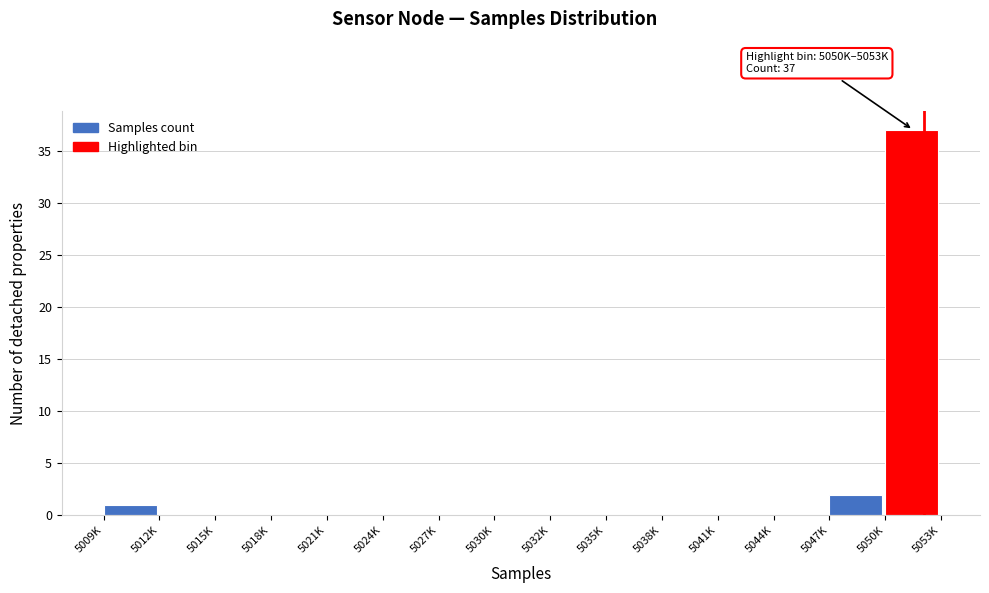

Reading right to left, transcribe all the data shown in this chart.

5050K=37	5047K=2	5044K=0	5041K=0	5038K=0	5035K=0	5032K=0	5030K=0	5027K=0	5024K=0	5021K=0	5018K=0	5015K=0	5012K=0	5009K=1